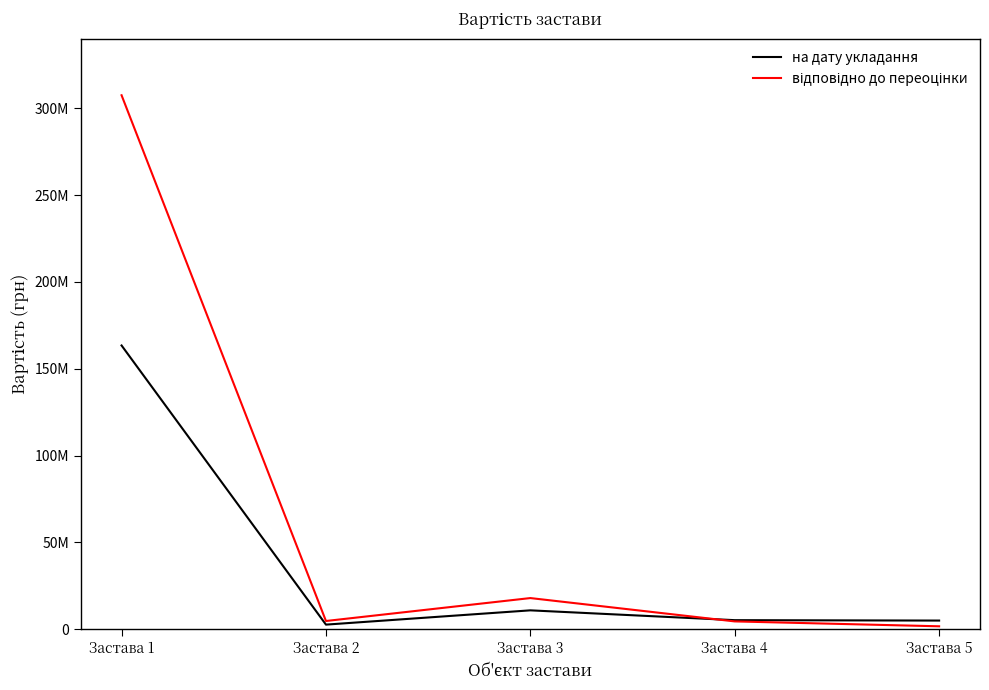

Between Застава 3 and Застава 4, which is larger?

Застава 3